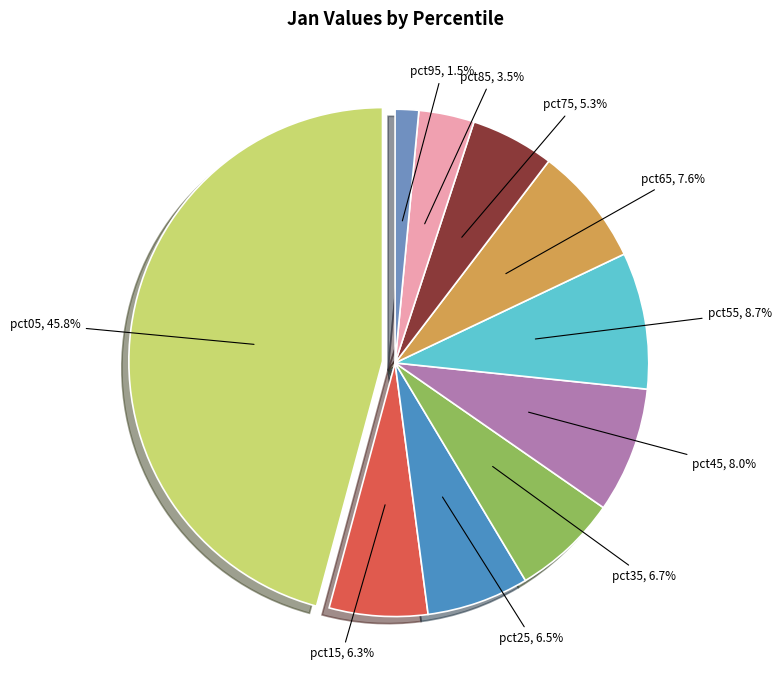

What is the largest slice in the pie chart?

pct05